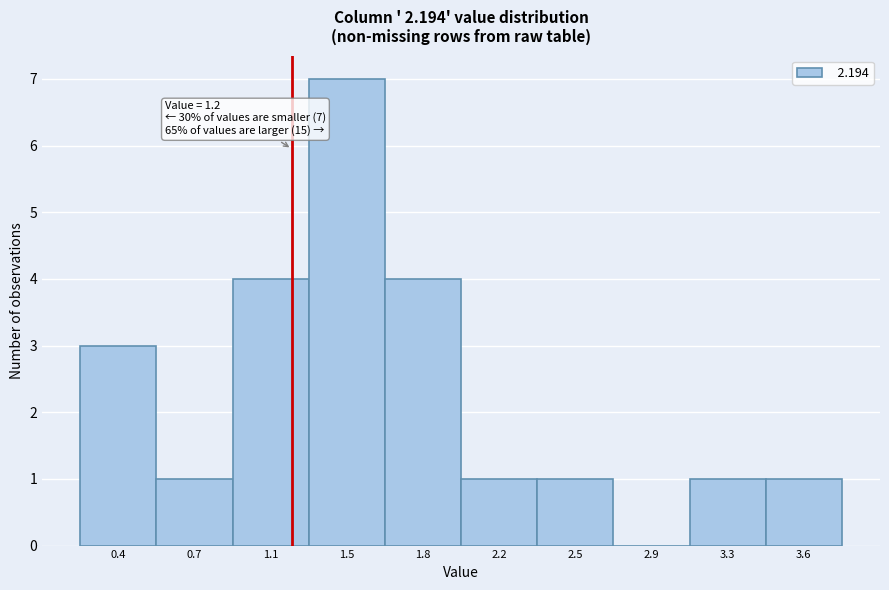

Reading left to right, extract all data points from this chart.

0.4=3	0.7=1	1.1=4	1.5=7	1.8=4	2.2=1	2.5=1	2.9=0	3.3=1	3.6=1